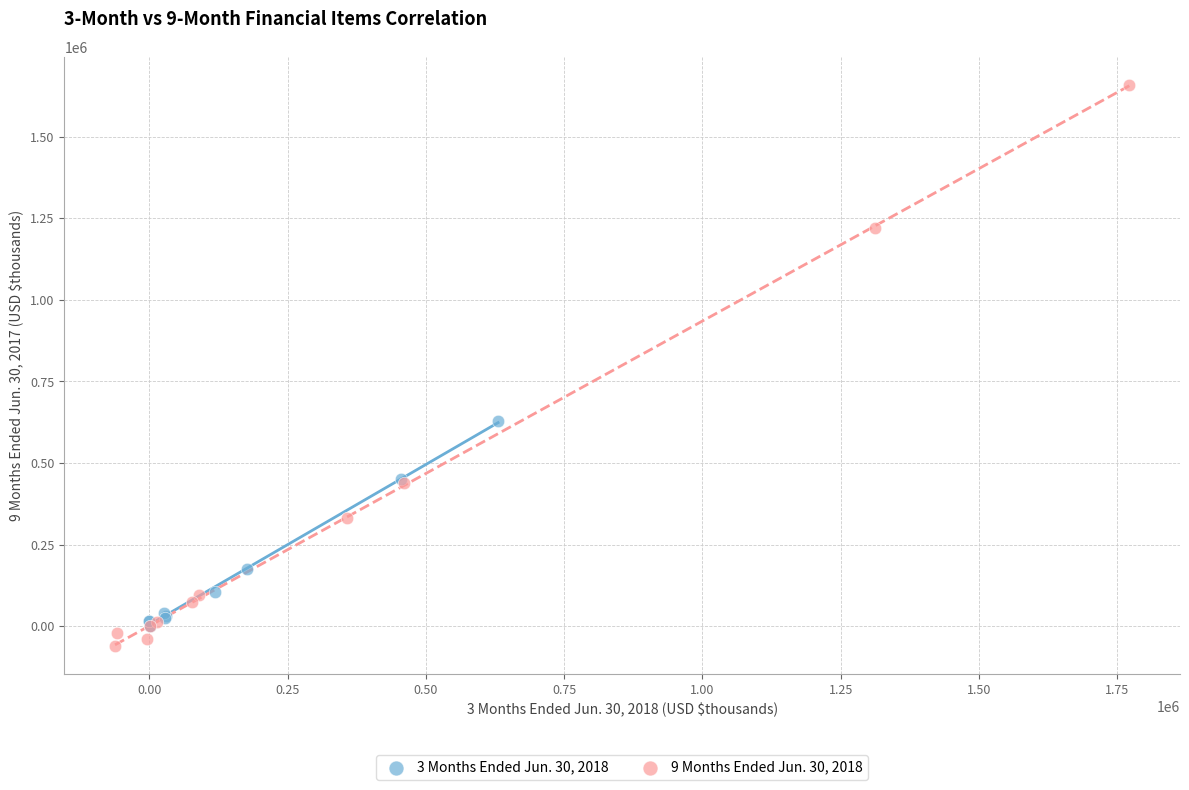

Which series reaches the maximum Y coordinate?

9 Months Ended Jun. 30, 2018